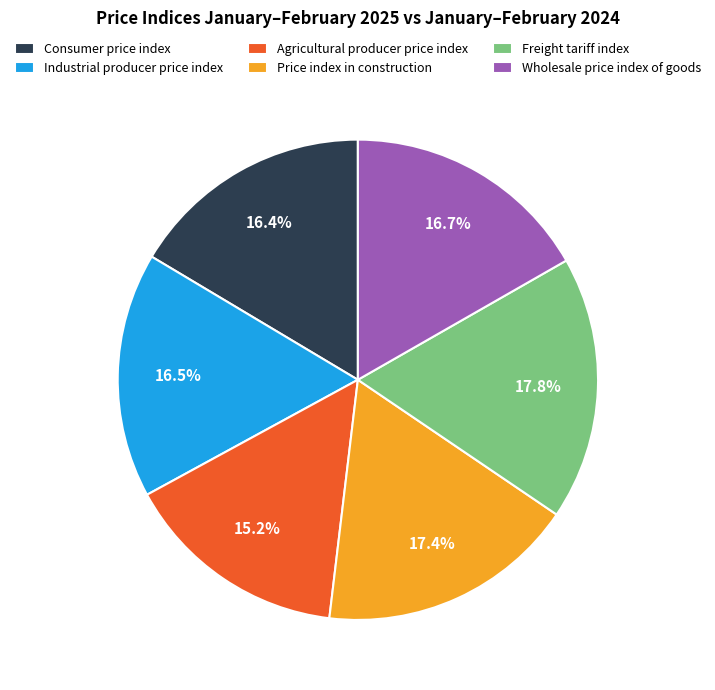

What percentage is the Wholesale price index of goods slice, to the nearest percent?

17%